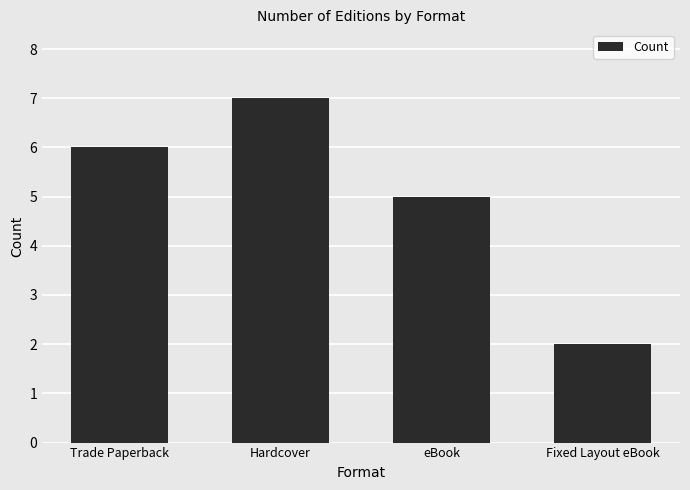

Reading left to right, what are all the values shown in this chart?

Trade Paperback=6	Hardcover=7	eBook=5	Fixed Layout eBook=2